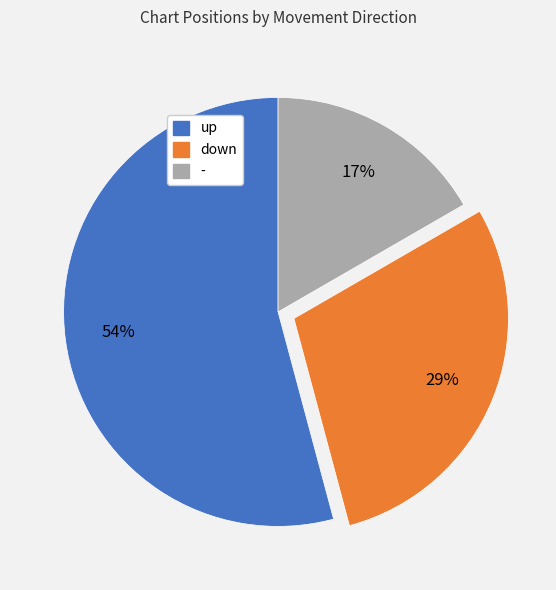

Do down and - together represent more than half of the pie?

No